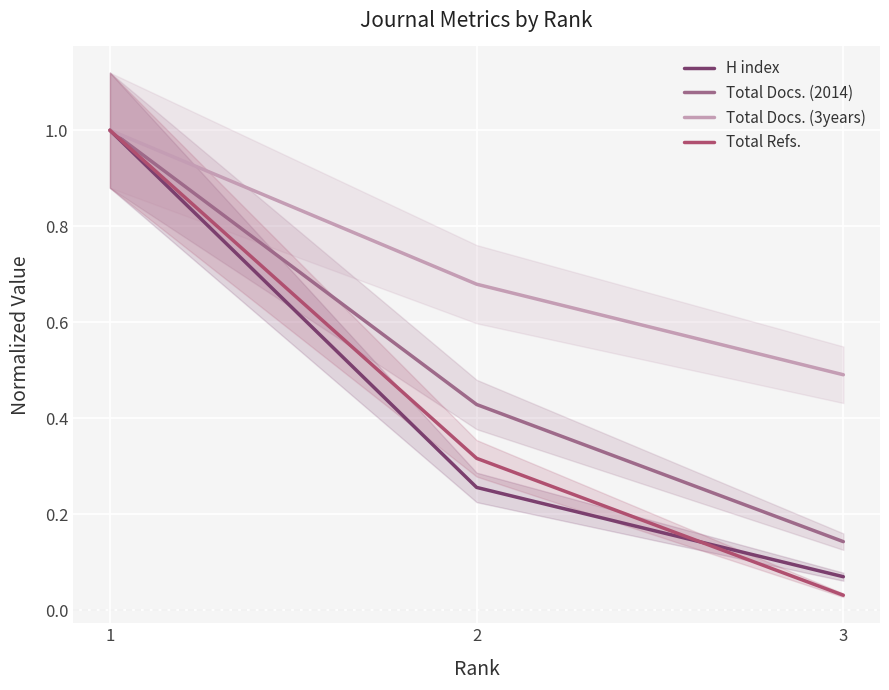

How many data points does each series have?

3